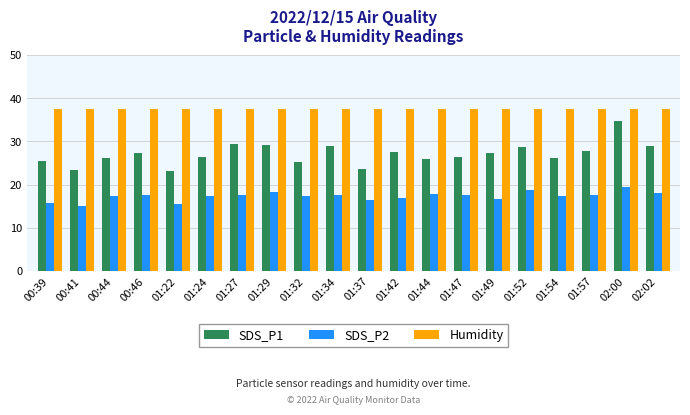

Which series has the largest range (max minus min)?

SDS_P1